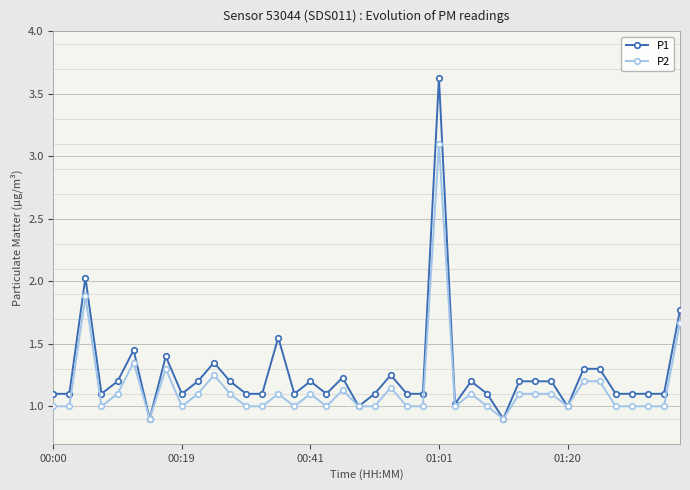

At how many categories does at least one series exceed 3?

1